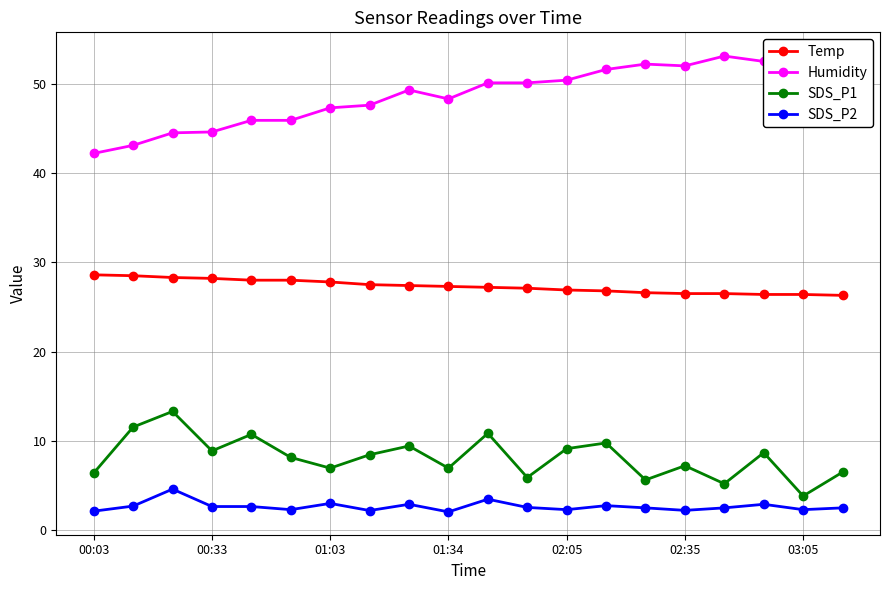

True or false: SDS_P1 and SDS_P2 intersect in this chart.

False